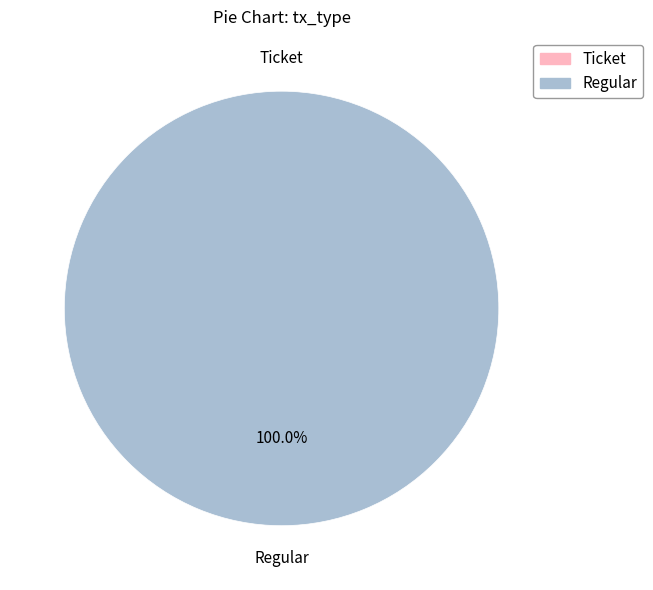

To the nearest percent, what is the difference between the largest and smallest slice percentages?

100%